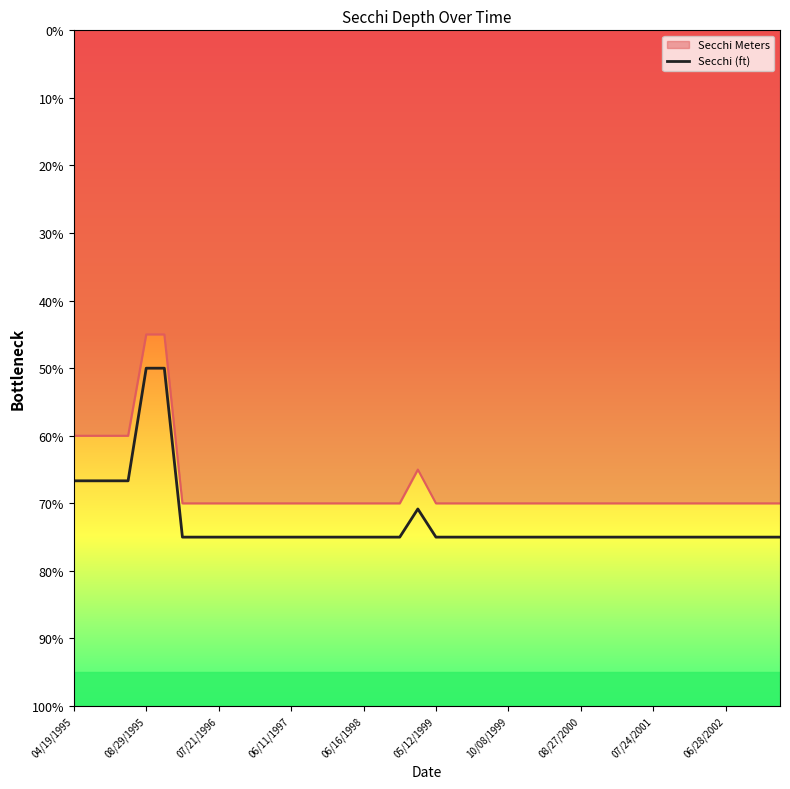

Reading left to right, list all the values displayed in this chart.

0.3	0.3	0.3	0.3	0.5	0.5	0.2	0.2	0.2	0.2	0.2	0.2	0.2	0.2	0.2	0.2	0.2	0.2	0.2	0.3	0.2	0.2	0.2	0.2	0.2	0.2	0.2	0.2	0.2	0.2	0.2	0.2	0.2	0.2	0.2	0.2	0.2	0.2	0.2	0.2